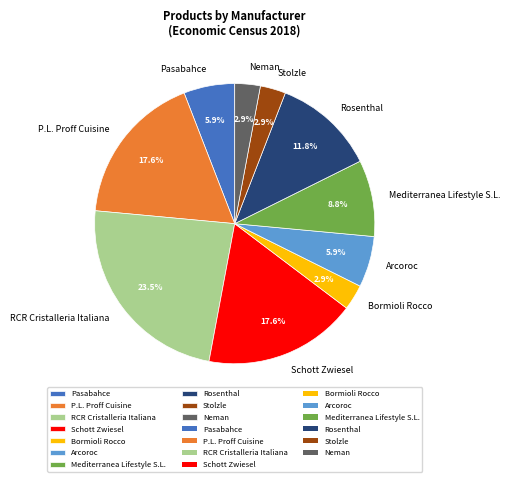

What percentage do Arcoroc and Neman together represent?

8.8%